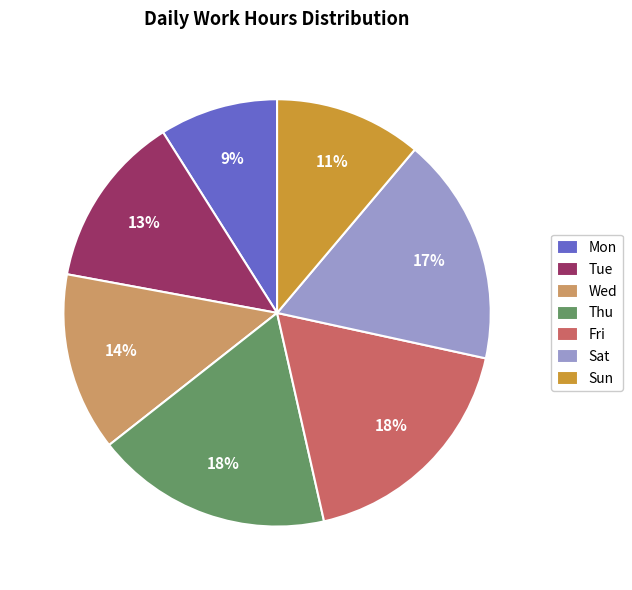

Which slice is the smallest?

Mon